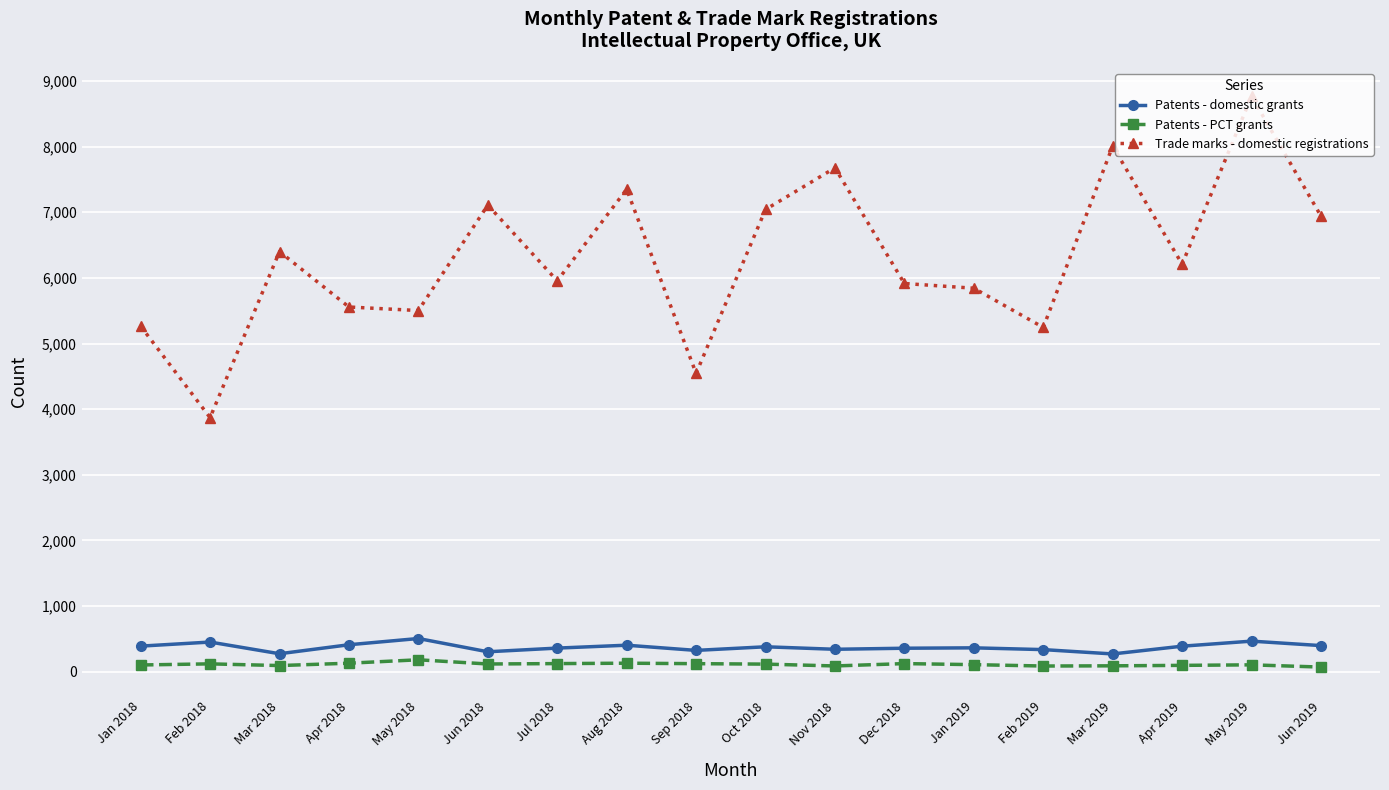

True or false: Patents - domestic grants and Trade marks - domestic registrations cross at least once.

False